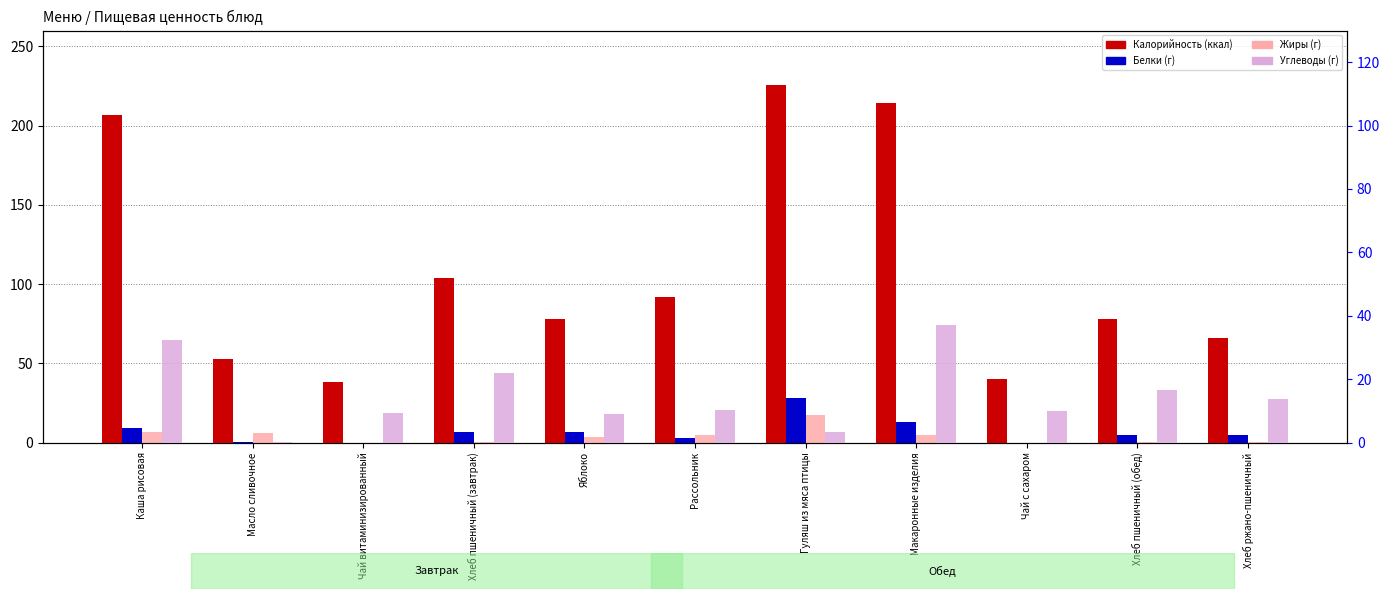

List the labels in order of Калорийность value, smallest first.

Чай витаминизированный, Чай с сахаром, Масло сливочное, Хлеб ржано-пшеничный, Яблоко, Хлеб пшеничный (обед), Рассольник, Хлеб пшеничный (завтрак), Каша рисовая, Макаронные изделия, Гуляш из мяса птицы